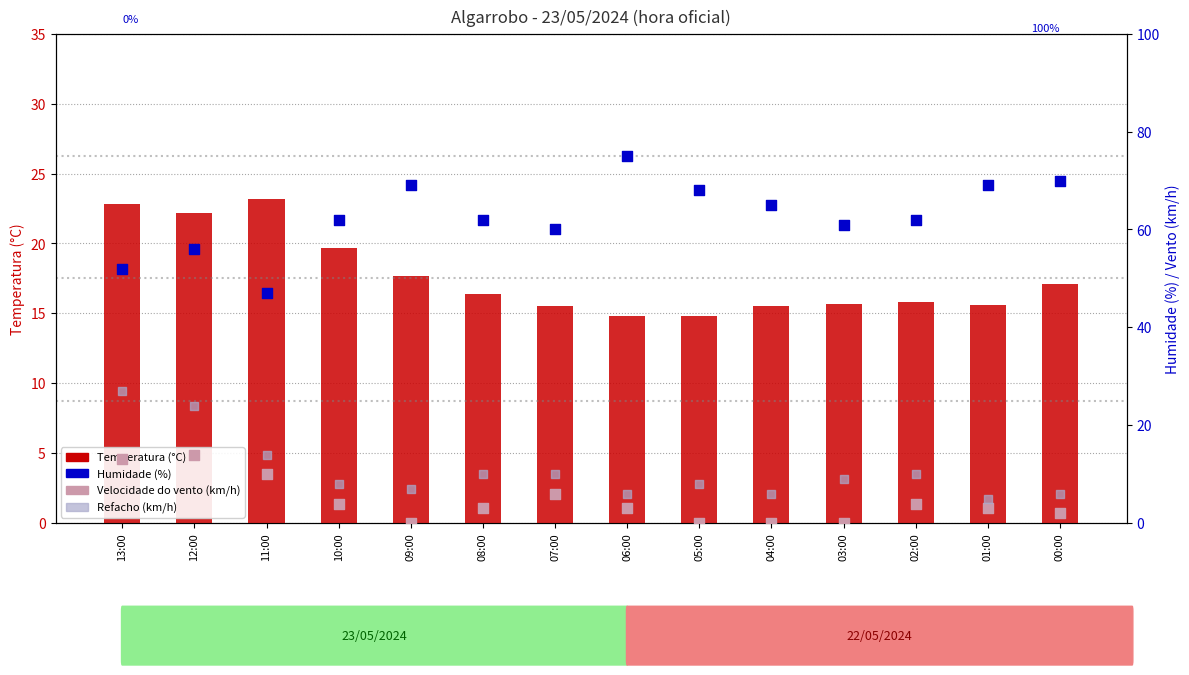

What is the total value across all series at 04:00?

86.5